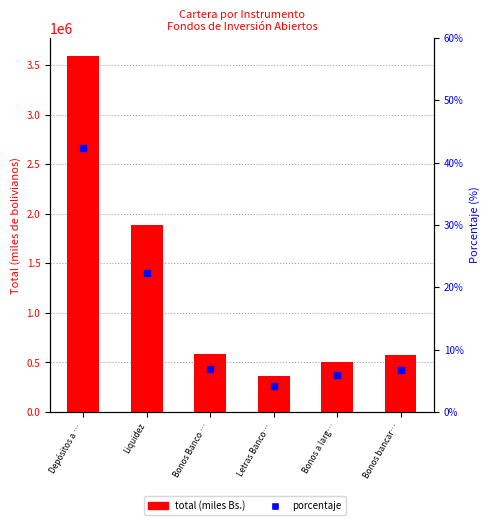

Which series contains the highest Y value?

Total (miles Bs.)